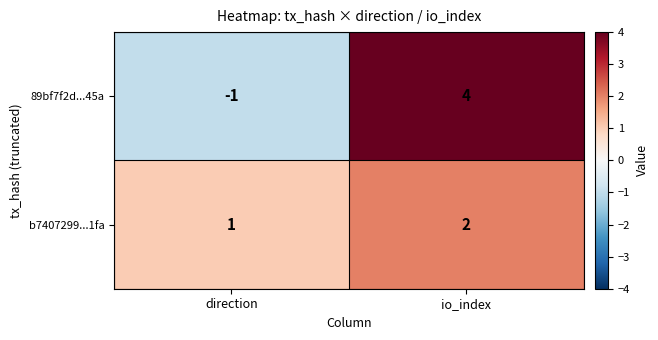

What is the maximum value shown in the chart?

4